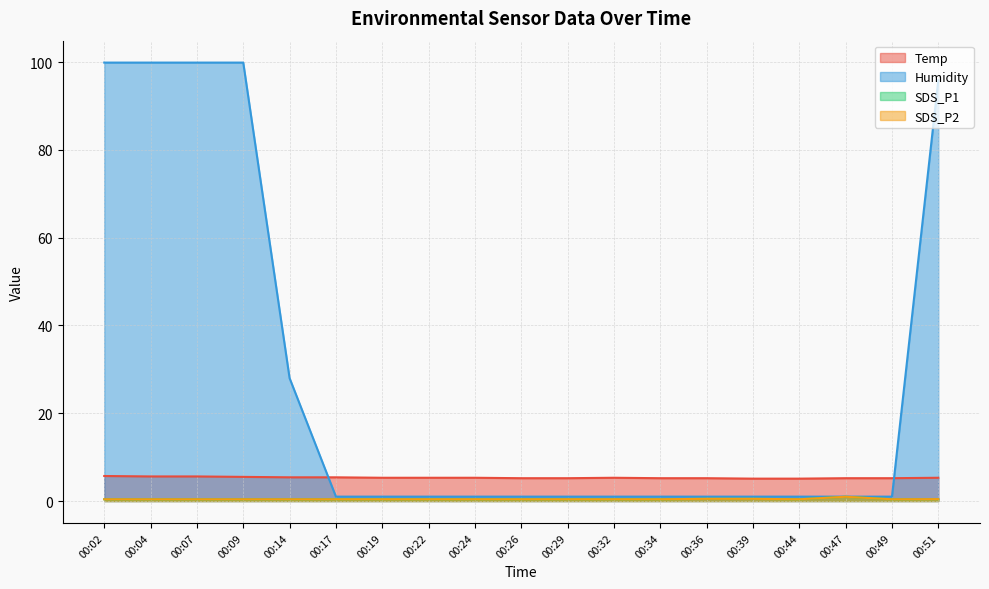

How many lines are shown in the chart?

4